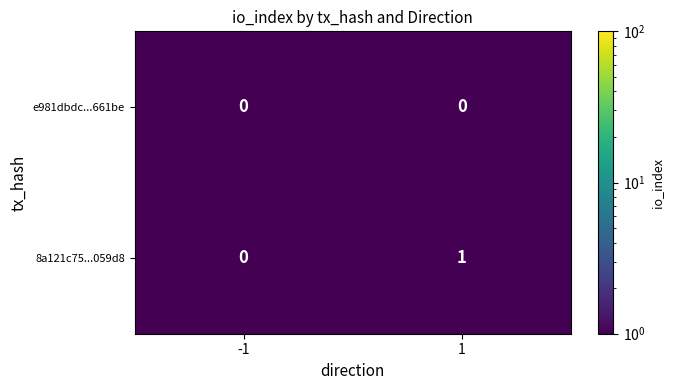

Which series has the widest spread of values?

8a121c75...059d8